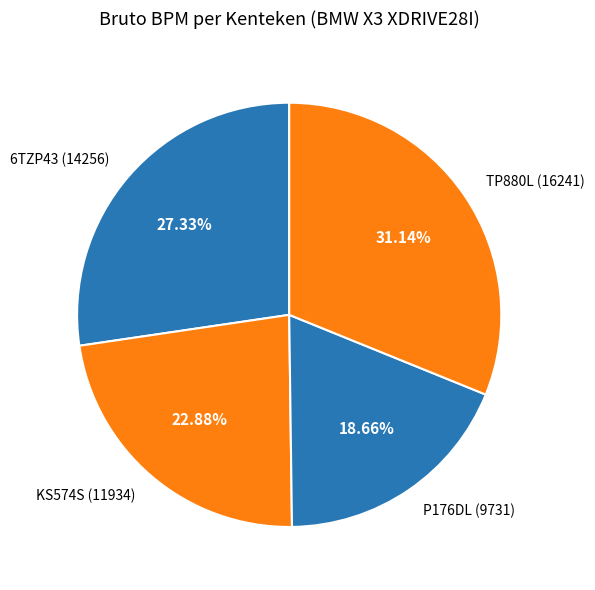

Is there any slice that represents more than half of the pie?

No